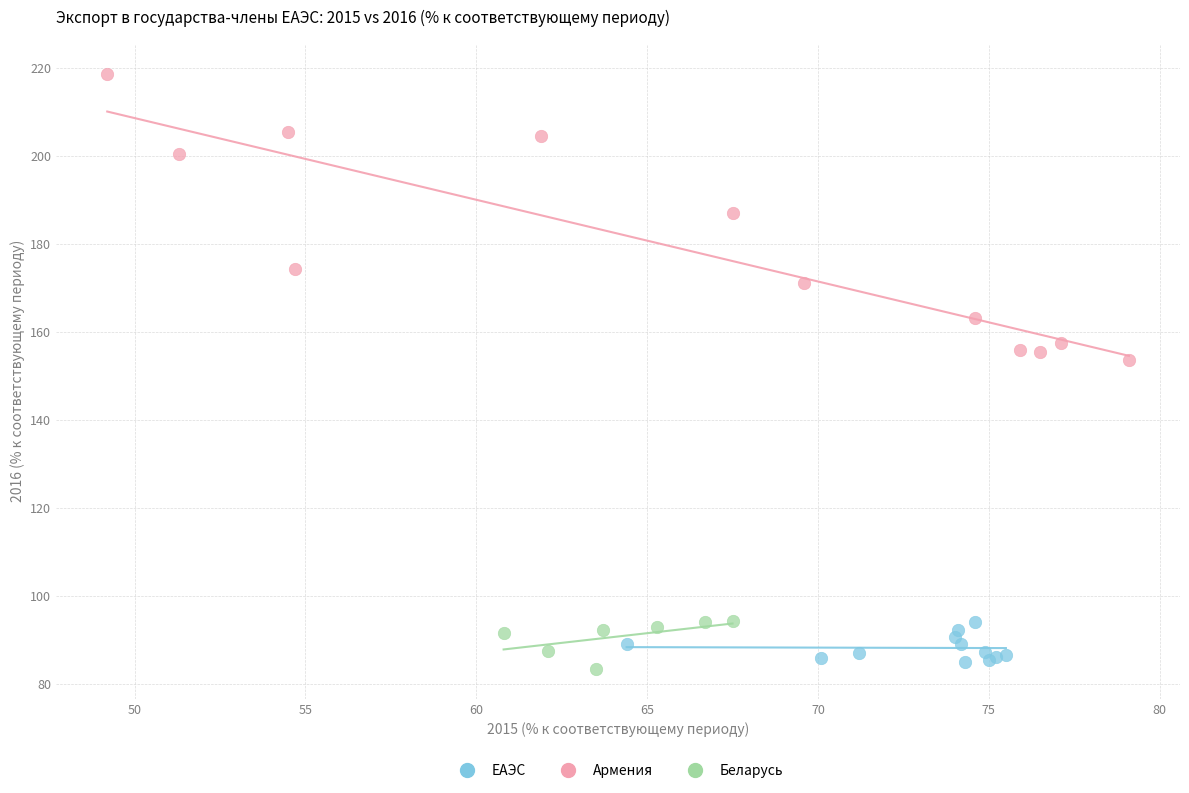

Which series has the largest Y range (max minus min)?

Армения